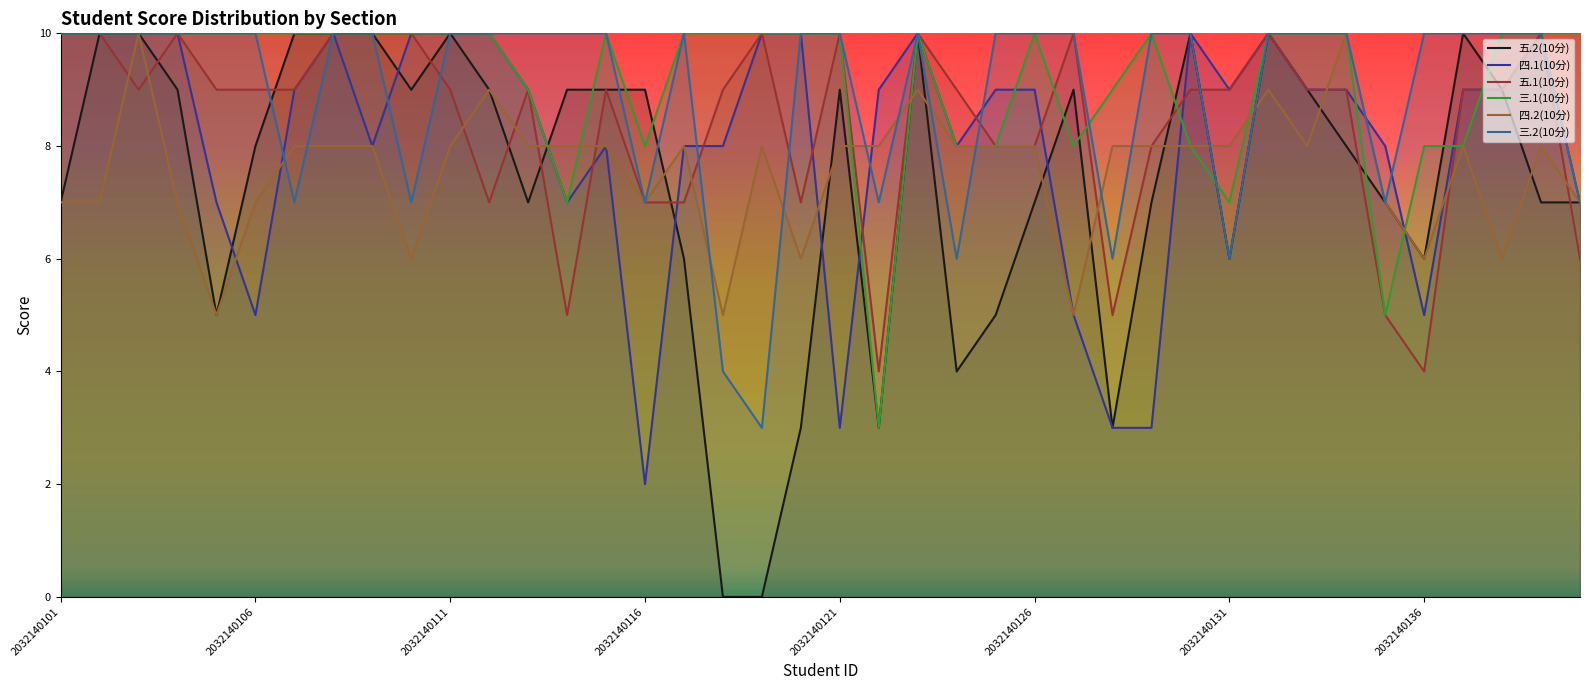

Which series has the widest spread of values?

五.2(10分)